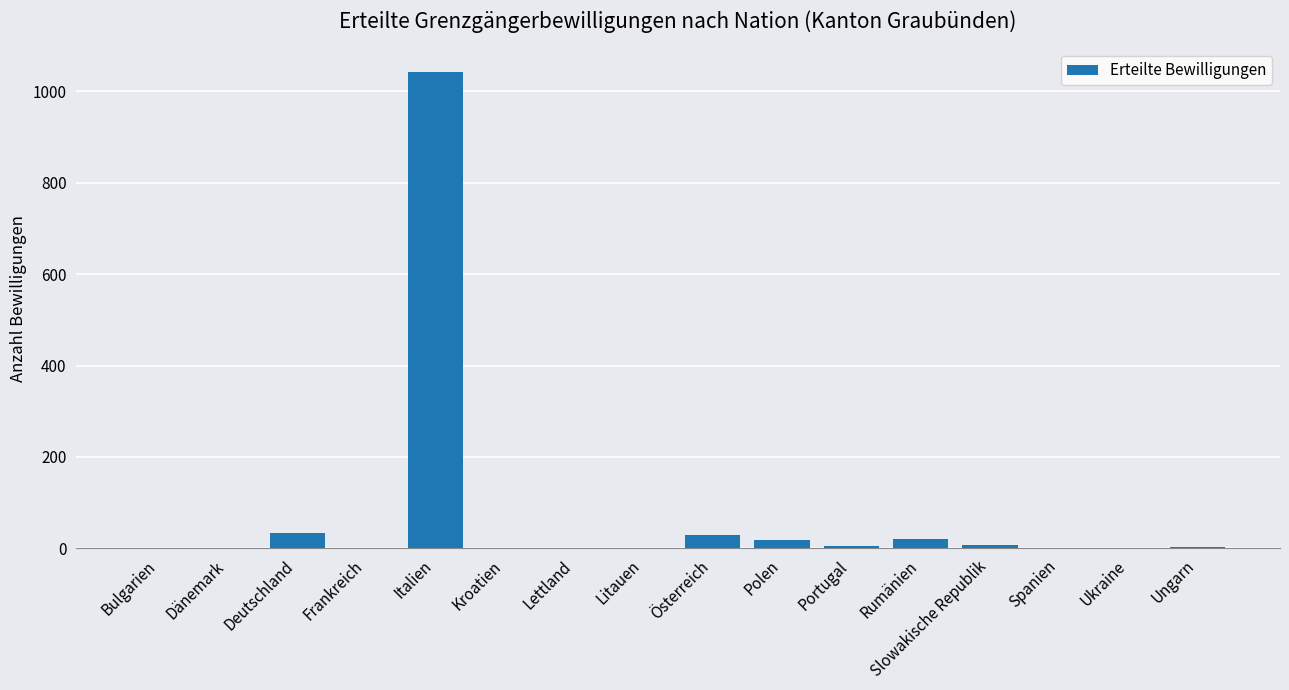

Which category has the highest value across all series?

Italien